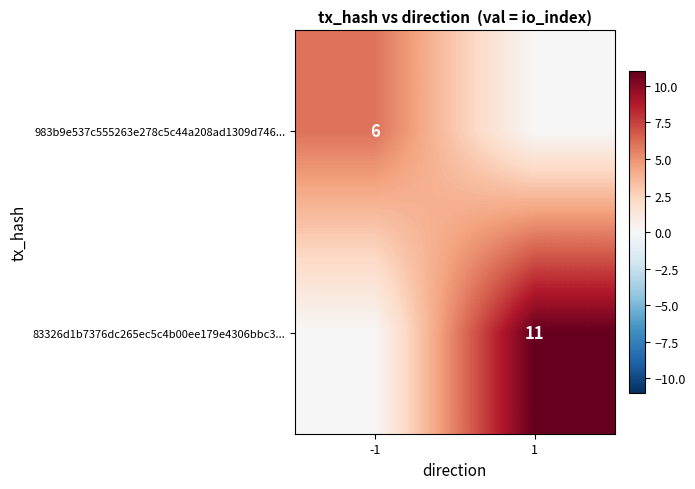

The value of 983b9e537c555263e278c5c44a208ad1309d746... at -1 is 6. True or false?

True